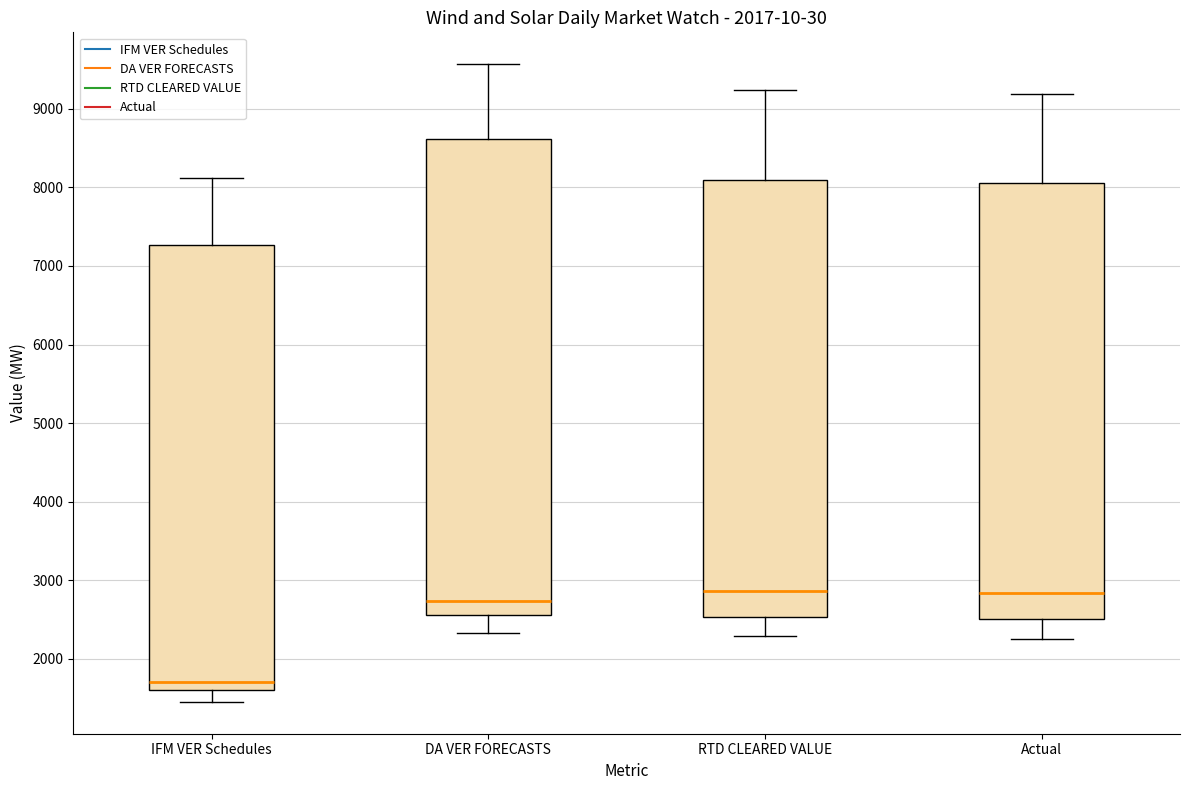

Which box's median line is the lowest?

IFM VER Schedules